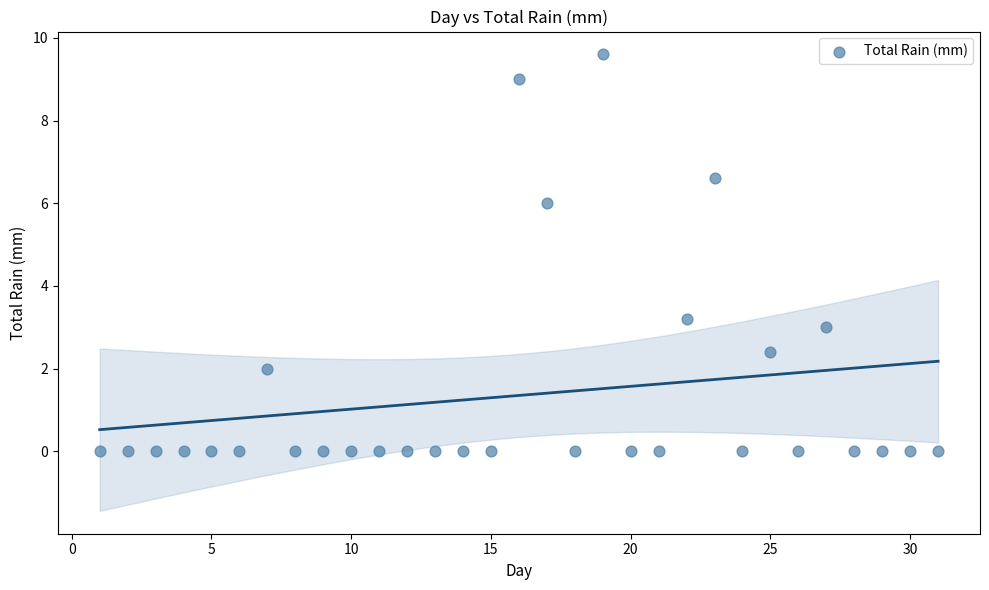

What Y value in the scatter plot is closest to 4?

3.2